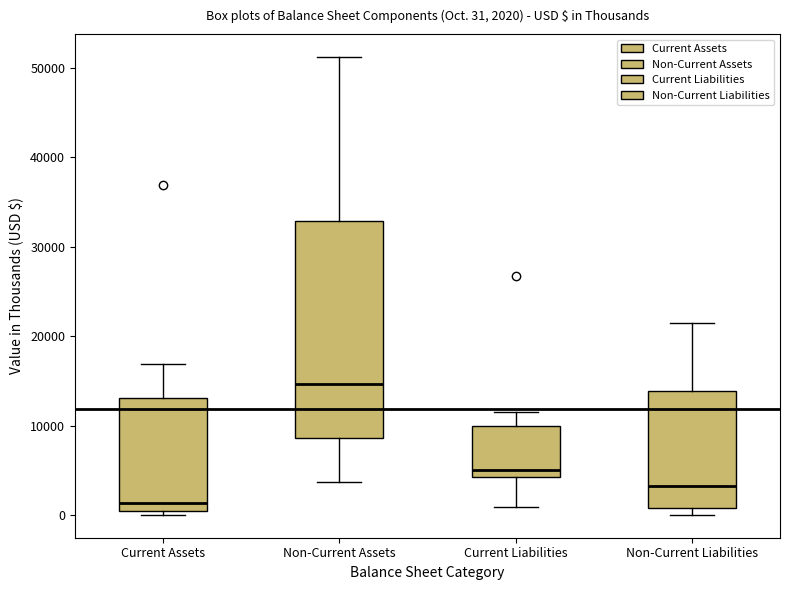

Which box's median line is the lowest?

Current Assets